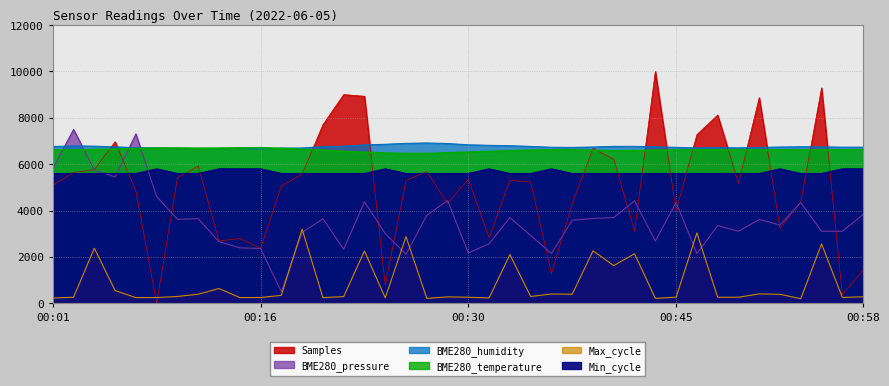

Reading right to left, extract all data points from this chart.

Samples: 00:58=1423.9	00:56=367.3	00:55=9293.0	00:54=4376.9	00:52=3234.6	00:51=8873.3	00:49=5175.0	00:48=8118.8	00:47=7276.1	00:45=3987.7	00:44=10000.0	00:42=3109.2	00:41=6206.4	00:39=6682.1	00:38=4307.9	00:36=1286.8	00:35=5230.6	00:33=5308.9	00:32=2827.3	00:30=5345.0	00:29=4302.9	00:27=5685.7	00:26=5286.6	00:24=782.1	00:23=8931.4	00:21=9003.3	00:20=7699.4	00:19=5573.1	00:17=5057.4	00:16=2367.9	00:15=2795.1	00:13=2689.5	00:12=5919.2	00:10=5414.4	00:09=0.0	00:07=4847.7	00:06=6966.6	00:04=5766.5	00:02=5637.9	00:01=5090.3
BME280_pressure: 00:58=3827.0	00:56=3108.1	00:55=3108.1	00:54=4343.2	00:52=3378.4	00:51=3616.2	00:49=3108.1	00:48=3354.1	00:47=2145.9	00:45=4351.4	00:44=2686.5	00:42=4418.9	00:41=3700.0	00:39=3659.5	00:38=3581.1	00:36=2145.9	00:35=2924.3	00:33=3700.0	00:32=2567.6	00:30=2173.0	00:29=4435.1	00:27=3794.6	00:26=2113.5	00:24=3008.1	00:23=4375.7	00:21=2332.4	00:20=3648.6	00:19=3051.4	00:17=500.0	00:16=2364.9	00:15=2391.9	00:13=2662.2	00:12=3648.6	00:10=3624.3	00:09=4605.4	00:07=7308.1	00:06=5448.6	00:04=5743.2	00:02=7500.0	00:01=5794.6
BME280_humidity: 00:58=6736.0	00:56=6736.0	00:55=6747.0	00:54=6752.0	00:52=6742.0	00:51=6723.0	00:49=6706.0	00:48=6715.0	00:47=6703.0	00:45=6727.0	00:44=6751.0	00:42=6771.0	00:41=6769.0	00:39=6742.0	00:38=6724.0	00:36=6731.0	00:35=6767.0	00:33=6798.0	00:32=6815.0	00:30=6837.0	00:29=6893.0	00:27=6916.0	00:26=6899.0	00:24=6859.0	00:23=6832.0	00:21=6778.0	00:20=6759.0	00:19=6699.0	00:17=6694.0	00:16=6660.0	00:15=6685.0	00:13=6678.0	00:12=6686.0	00:10=6682.0	00:09=6702.0	00:07=6714.0	00:06=6749.0	00:04=6778.0	00:02=6788.0	00:01=6764.0
BME280_temperature: 00:58=6627.0	00:56=6621.0	00:55=6621.0	00:54=6615.0	00:52=6615.0	00:51=6615.0	00:49=6621.0	00:48=6618.0	00:47=6621.0	00:45=6612.0	00:44=6600.0	00:42=6585.0	00:41=6579.0	00:39=6597.0	00:38=6624.0	00:36=6621.0	00:35=6603.0	00:33=6579.0	00:32=6552.0	00:30=6522.0	00:29=6492.0	00:27=6459.0	00:26=6459.0	00:24=6483.0	00:23=6513.0	00:21=6552.0	00:20=6603.0	00:19=6639.0	00:17=6684.0	00:16=6711.0	00:15=6702.0	00:13=6693.0	00:12=6687.0	00:10=6696.0	00:09=6693.0	00:07=6675.0	00:06=6651.0	00:04=6633.0	00:02=6612.0	00:01=6615.0
Max_cycle: 00:58=282.0	00:56=253.3	00:55=2564.8	00:54=200.0	00:52=388.5	00:51=404.9	00:49=261.5	00:48=261.5	00:47=3036.1	00:45=265.6	00:44=212.3	00:42=2138.5	00:41=1630.3	00:39=2261.5	00:38=392.6	00:36=400.8	00:35=294.3	00:33=2101.6	00:32=232.8	00:30=261.5	00:29=277.9	00:27=212.3	00:26=2876.2	00:24=236.9	00:23=2257.4	00:21=290.2	00:20=245.1	00:19=3200.0	00:17=343.4	00:16=249.2	00:15=249.2	00:13=638.5	00:12=392.6	00:10=294.3	00:09=249.2	00:07=245.1	00:06=548.4	00:04=2376.2	00:02=261.5	00:01=228.7
Min_cycle: 00:58=5800.0	00:56=5800.0	00:55=5600.0	00:54=5600.0	00:52=5800.0	00:51=5600.0	00:49=5600.0	00:48=5600.0	00:47=5600.0	00:45=5600.0	00:44=5600.0	00:42=5600.0	00:41=5600.0	00:39=5600.0	00:38=5600.0	00:36=5800.0	00:35=5600.0	00:33=5600.0	00:32=5800.0	00:30=5600.0	00:29=5600.0	00:27=5600.0	00:26=5600.0	00:24=5800.0	00:23=5600.0	00:21=5600.0	00:20=5600.0	00:19=5600.0	00:17=5600.0	00:16=5800.0	00:15=5800.0	00:13=5800.0	00:12=5600.0	00:10=5600.0	00:09=5800.0	00:07=5600.0	00:06=5600.0	00:04=5600.0	00:02=5600.0	00:01=5600.0